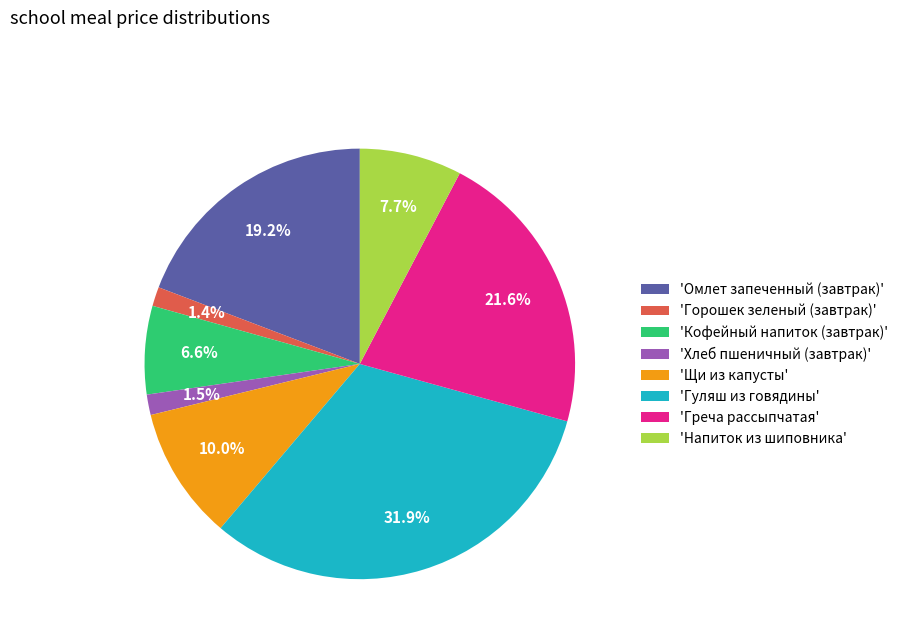

What is the total percentage of 'Кофейный напиток (завтрак)' and 'Греча рассыпчатая'?

28.2%